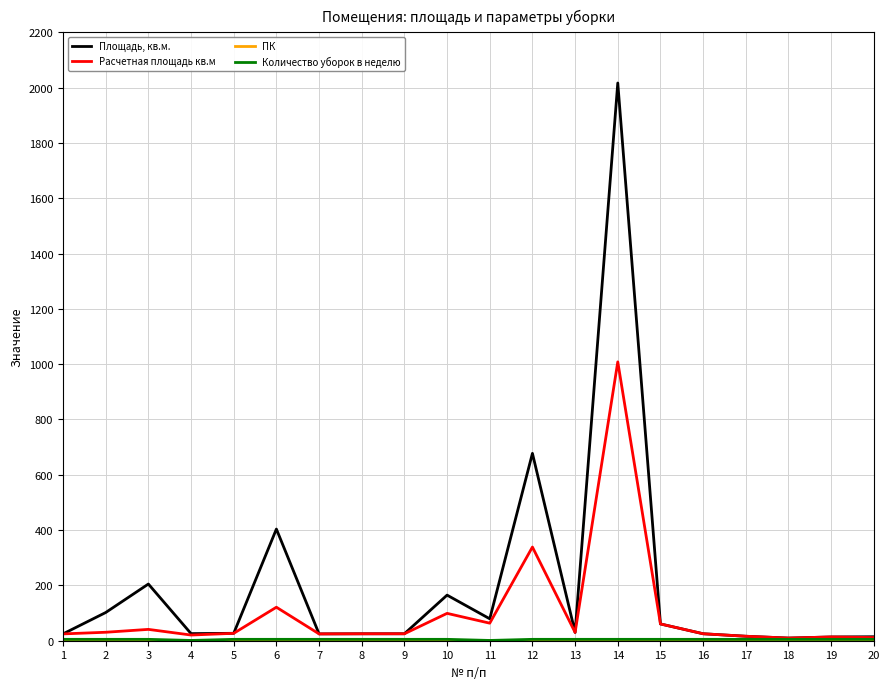

Which series has the widest spread of values?

Площадь, кв.м.